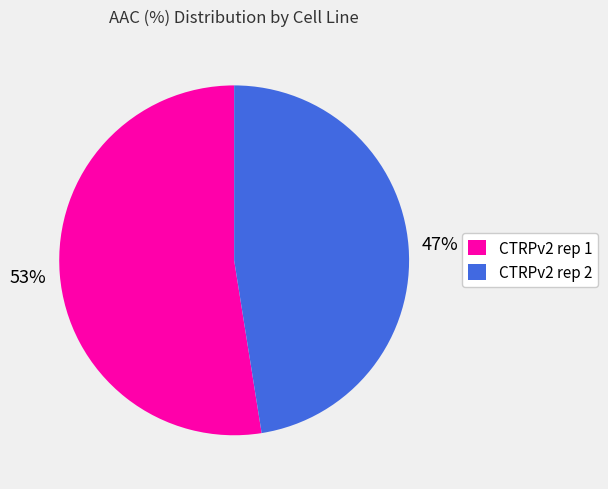

Do CTRPv2 rep 1 and CTRPv2 rep 2 together represent more than half of the pie?

Yes